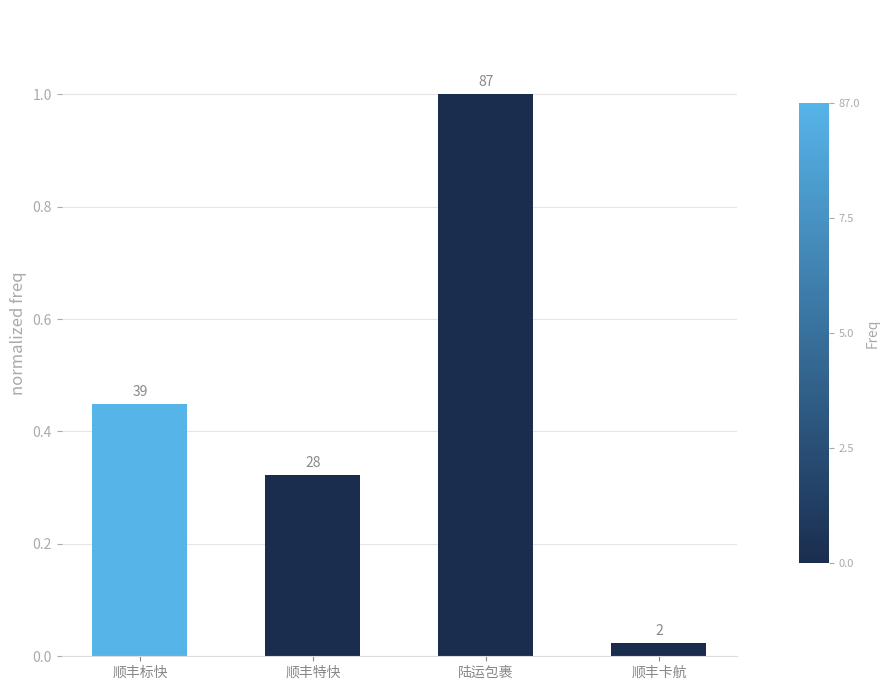

How many bars are there in total?

4